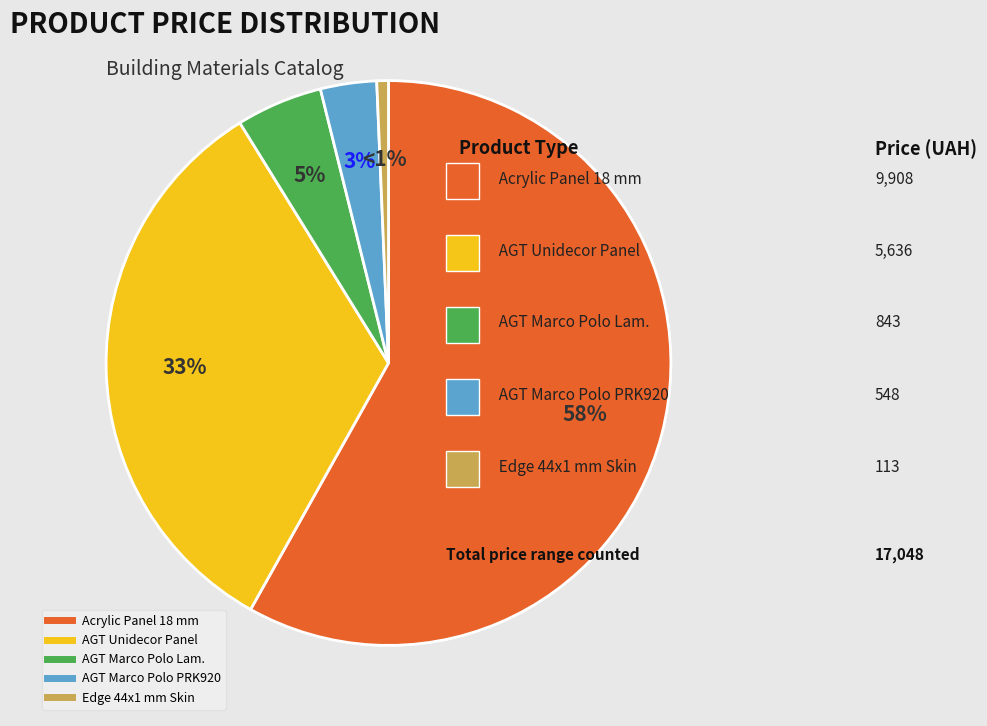

To the nearest percent, what is the average slice percentage?

20%